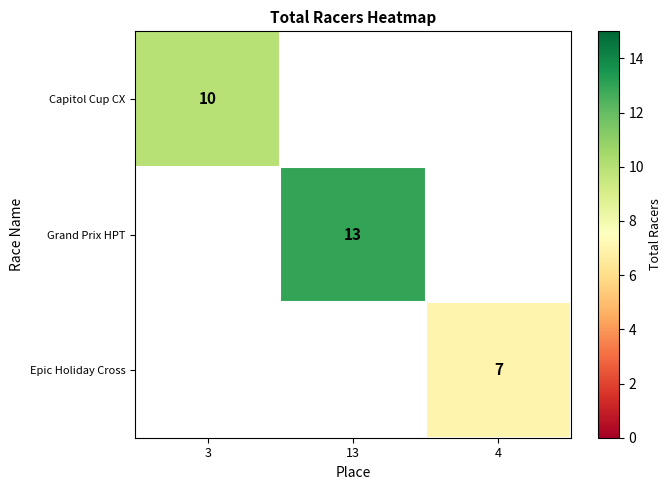

True or false: Epic Holiday Cross has a value of 3 at 4.

False